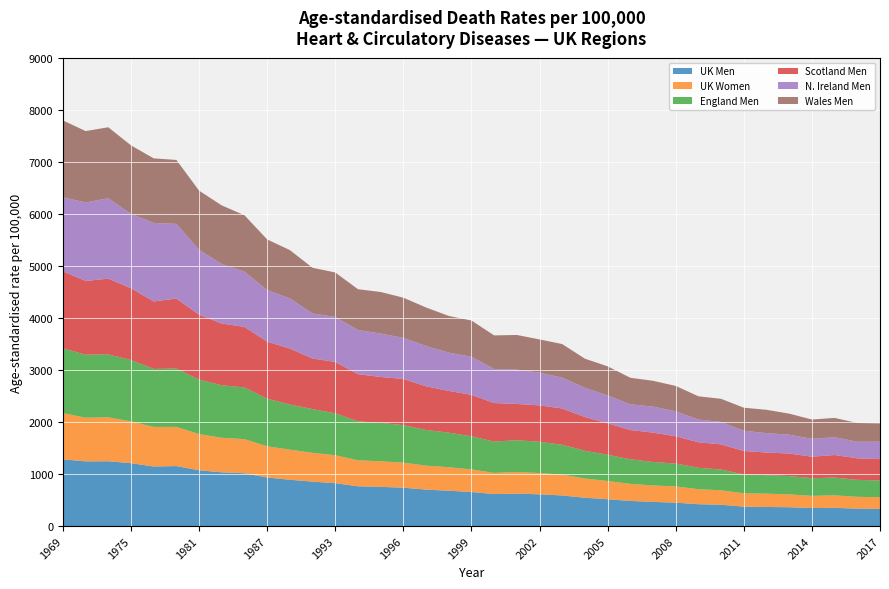

Reading left to right, what are all the values shown in this chart?

UK Men: 1969=1281.3	1971=1243.0	1973=1245.3	1975=1208.1	1977=1144.7	1979=1152.5	1981=1072.0	1983=1032.3	1985=1014.0	1987=933.4	1989=889.7	1991=853.5	1993=824.2	1994=764.1	1995=753.2	1996=737.2	1997=700.7	1998=678.7	1999=654.0	2000=614.9	2001=622.9	2002=609.7	2003=587.8	2004=544.0	2005=515.5	2006=482.6	2007=463.6	2008=449.9	2009=419.7	2010=409.1	2011=373.1	2012=366.6	2013=361.9	2014=346.2	2015=350.1	2016=334.6	2017=330.3
UK Women: 1969=888.8	1971=839.5	1973=844.8	1975=803.5	1977=760.3	1979=753.3	1981=695.4	1983=664.5	1985=656.2	1987=600.0	1989=578.4	1991=554.0	1993=536.9	1994=499.3	1995=491.4	1996=481.1	1997=461.4	1998=451.6	1999=434.2	2000=406.7	2001=415.5	2002=409.4	2003=400.5	2004=369.9	2005=350.8	2006=328.2	2007=316.5	2008=311.4	2009=288.9	2010=278.2	2011=257.1	2012=255.7	2013=247.2	2014=234.4	2015=240.7	2016=227.3	2017=224.4
England Men: 1969=1244.7	1971=1210.0	1973=1208.6	1975=1177.9	1977=1113.8	1979=1121.2	1981=1045.8	1983=1008.4	1985=993.9	1987=913.5	1989=867.1	1991=839.8	1993=805.2	1994=748.8	1995=737.5	1996=721.0	1997=684.7	1998=664.9	1999=637.1	2000=600.8	2001=612.1	2002=599.0	2003=574.2	2004=532.7	2005=503.6	2006=473.1	2007=451.0	2008=439.5	2009=410.8	2010=399.2	2011=361.2	2012=354.9	2013=352.4	2014=338.3	2015=341.1	2016=326.1	2017=321.3
Scotland Men: 1969=1480.7	1971=1417.2	1973=1455.6	1975=1381.3	1977=1297.1	1979=1344.1	1981=1248.1	1983=1186.4	1985=1163.3	1987=1096.7	1989=1075.6	1991=971.6	1993=987.1	1994=906.8	1995=882.9	1996=887.1	1997=838.8	1998=801.6	1999=796.0	2000=741.7	2001=695.7	2002=700.5	2003=696.9	2004=648.6	2005=605.6	2006=561.7	2007=564.8	2008=524.8	2009=490.9	2010=482.9	2011=451.5	2012=436.0	2013=432.2	2014=414.2	2015=433.5	2016=413.6	2017=410.4
N. Ireland Men: 1969=1423.2	1971=1508.2	1973=1545.7	1975=1427.9	1977=1509.6	1979=1435.1	1981=1247.3	1983=1142.1	1985=1061.9	1987=990.8	1989=962.9	1991=865.9	1993=864.5	1994=848.3	1995=834.1	1996=789.1	1997=773.8	1998=736.0	1999=731.5	2000=652.6	2001=659.4	2002=629.0	2003=592.0	2004=561.1	2005=535.1	2006=494.1	2007=499.7	2008=479.4	2009=436.7	2010=430.5	2011=389.2	2012=372.7	2013=362.5	2014=343.1	2015=342.1	2016=318.9	2017=335.1
Wales Men: 1969=1476.4	1971=1371.8	1973=1363.1	1975=1316.5	1977=1240.1	1979=1229.0	1981=1136.5	1983=1127.5	1985=1083.1	1987=973.0	1989=929.1	1991=878.3	1993=855.0	1994=784.2	1995=798.7	1996=772.8	1997=740.6	1998=704.7	1999=697.1	2000=646.9	2001=666.7	2002=638.5	2003=645.8	2004=559.8	2005=558.1	2006=510.1	2007=495.9	2008=487.6	2009=446.9	2010=444.9	2011=442.0	2012=448.2	2013=404.3	2014=370.8	2015=371.1	2016=360.1	2017=351.6